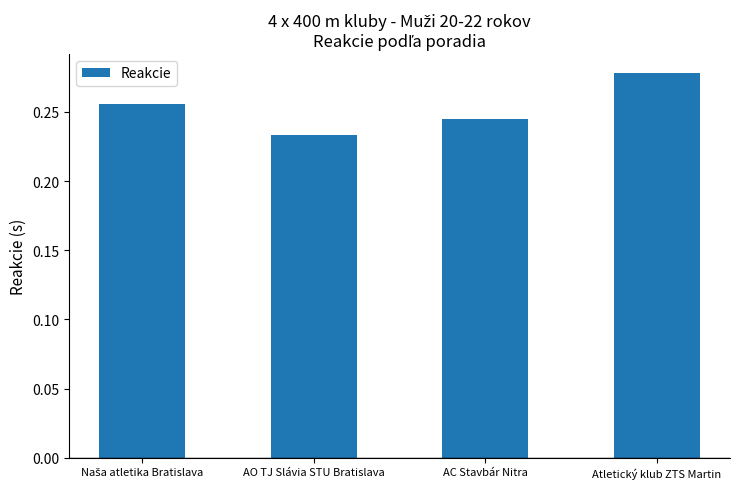

Which category has the lowest value across all series?

AO TJ Slávia STU Bratislava